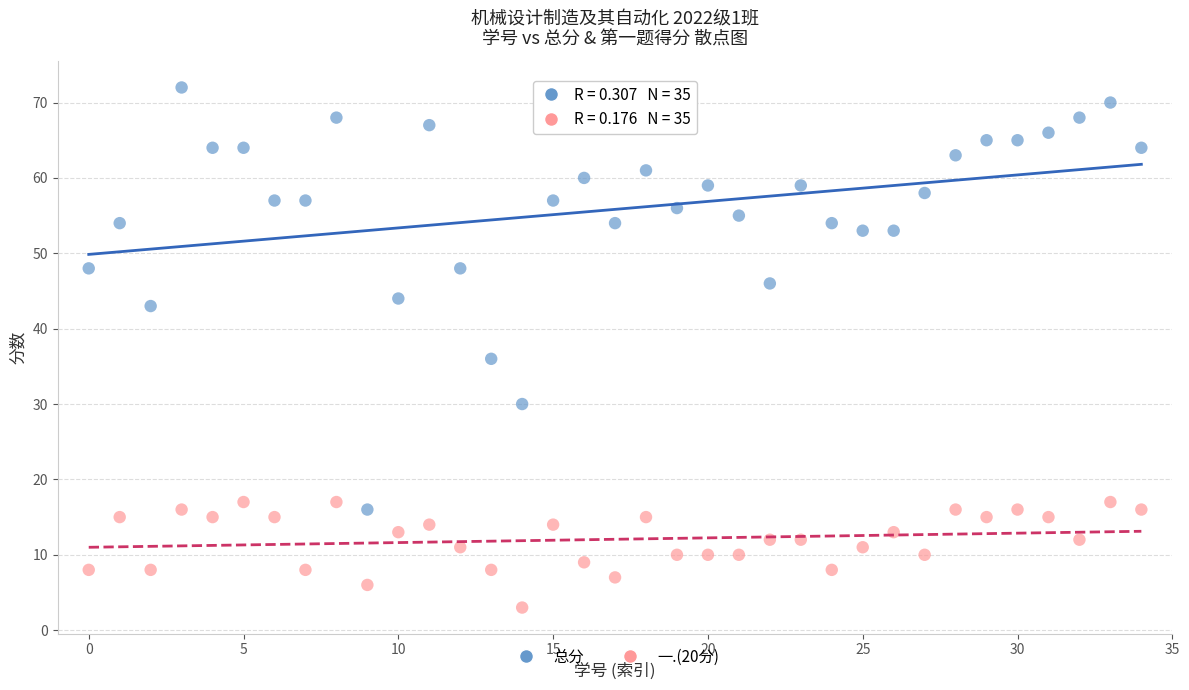

Which series reaches the maximum Y coordinate?

总分